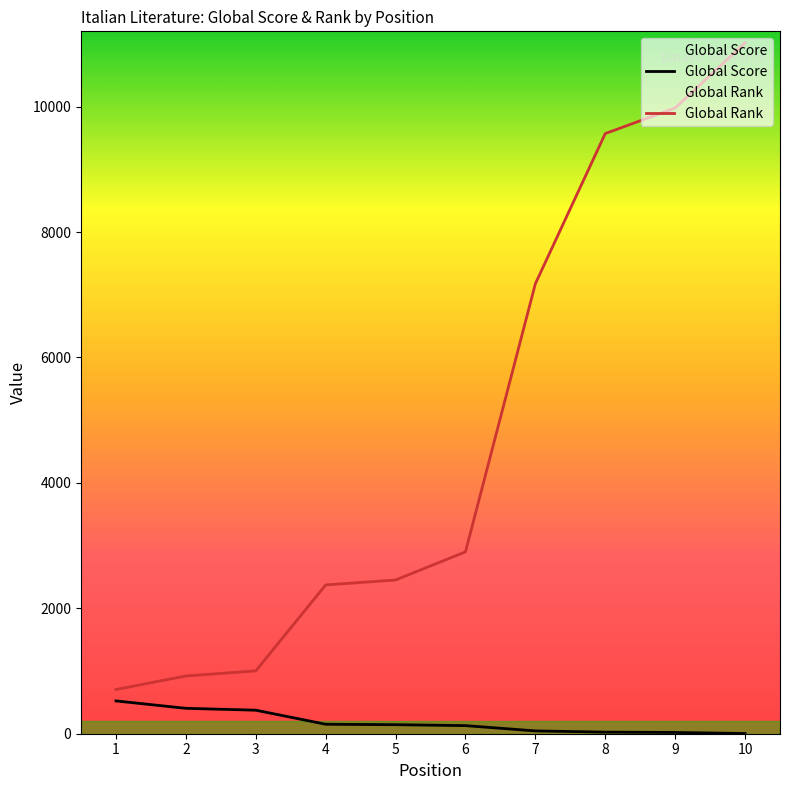

Which label corresponds to the largest value in the chart?

10